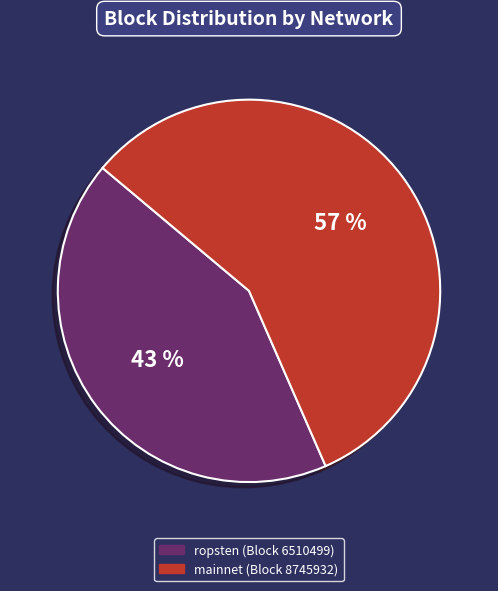

To the nearest percent, what is the average slice percentage?

50%